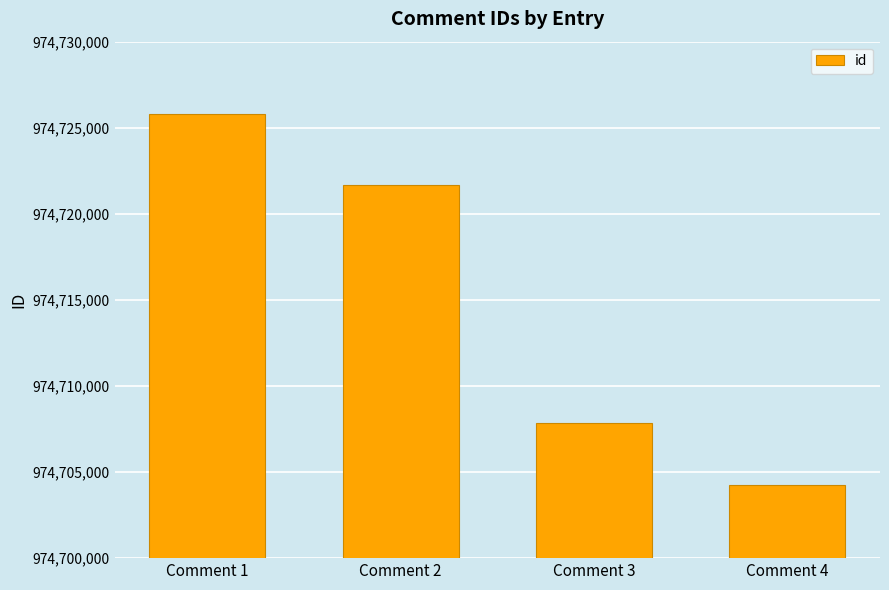

What is the minimum value shown in the chart?

974704254